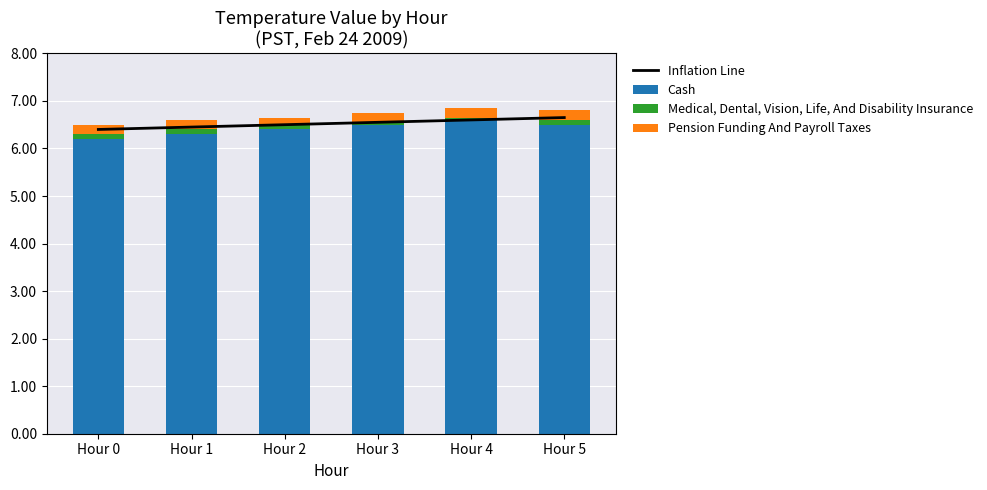

What is the maximum value shown in the chart?

6.7